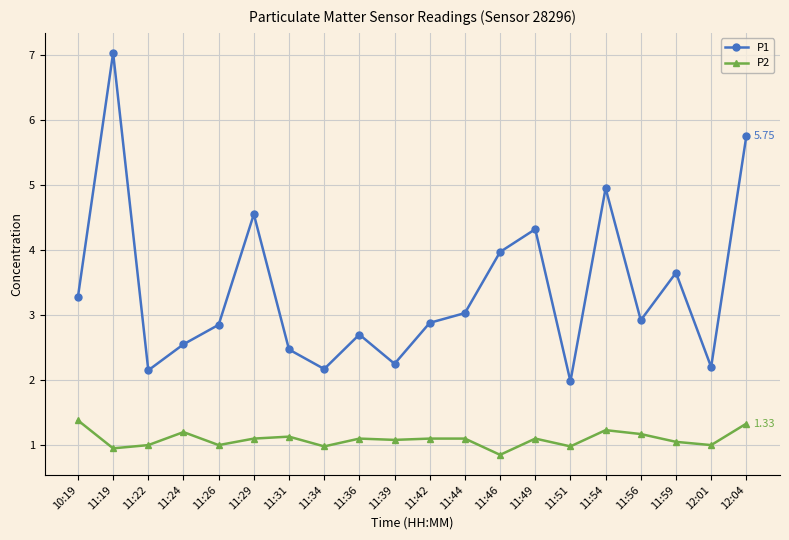

The value of P2 at 11:36 is 0.6. True or false?

False